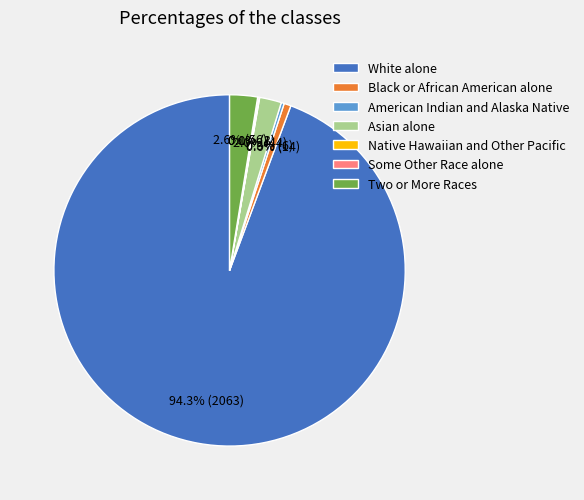

What is the majority slice?

White alone